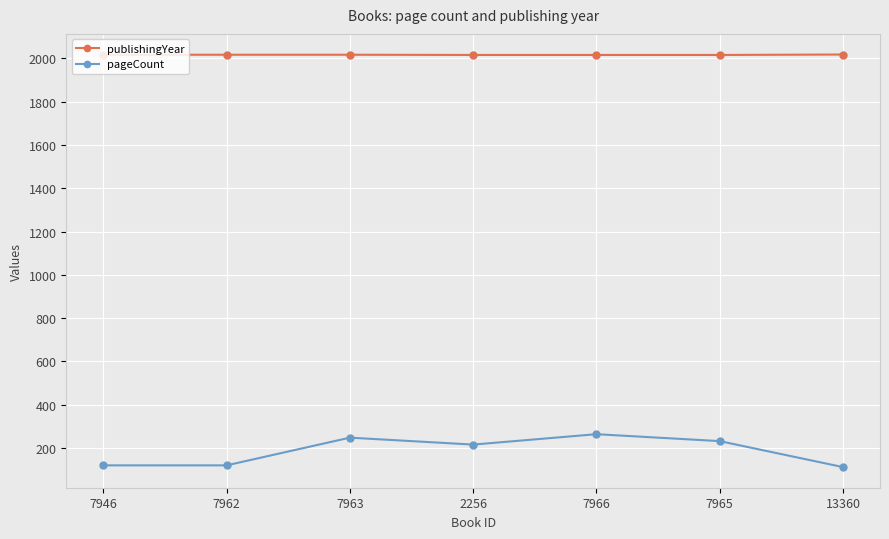

At 13360, list the series in order from smallest to largest.

pageCount, publishingYear